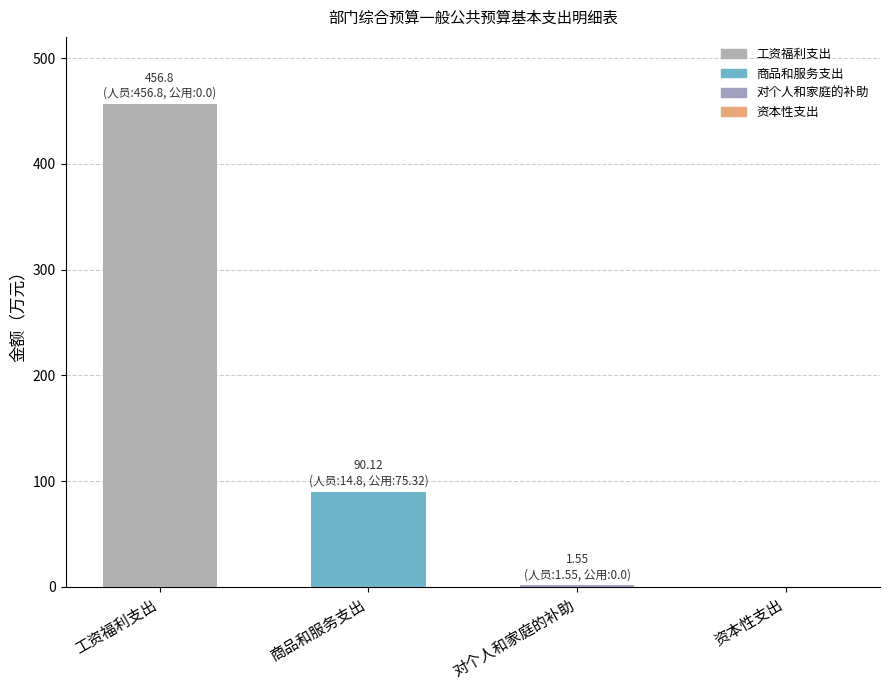

The value at 资本性支出 is 271.1. True or false?

False